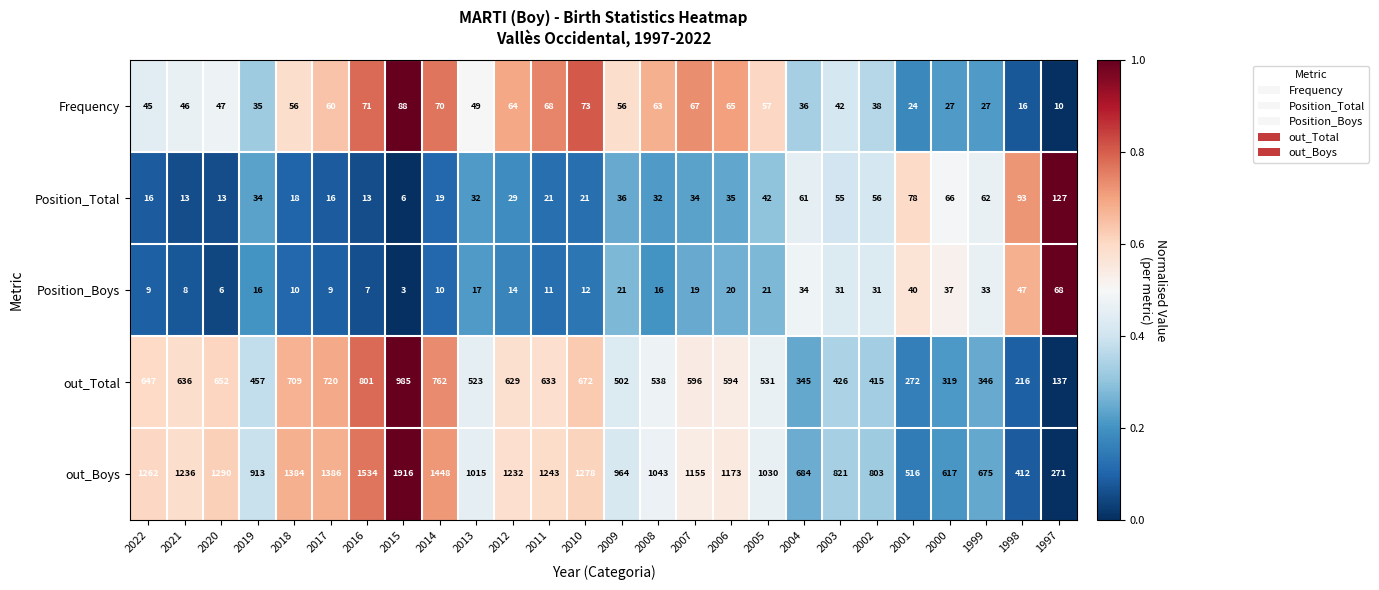

The value of Frequency at 2003 is 42. True or false?

True